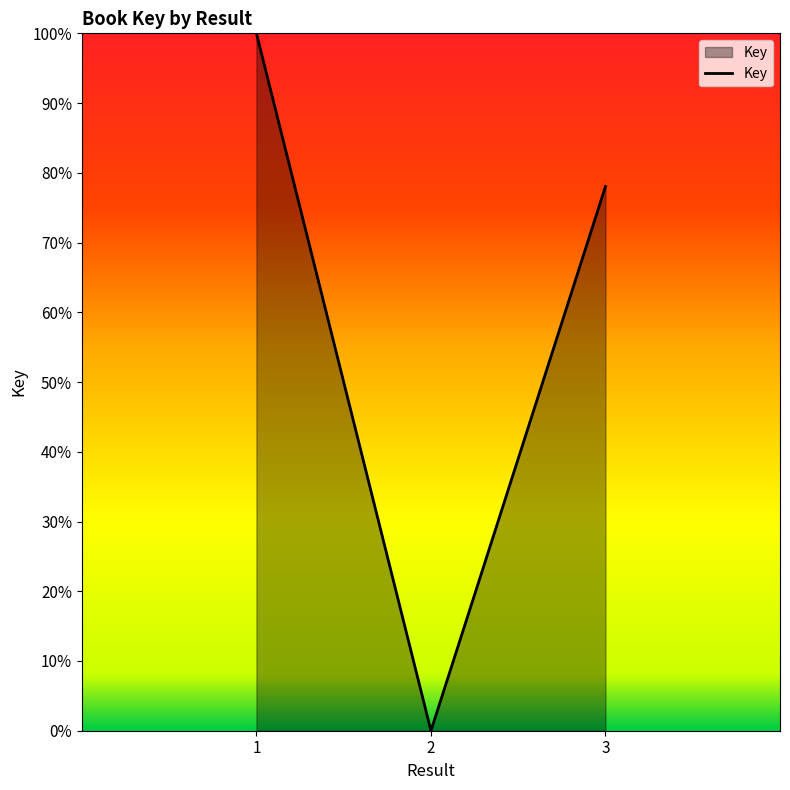

True or false: the data shows 0.0 at 2.

True